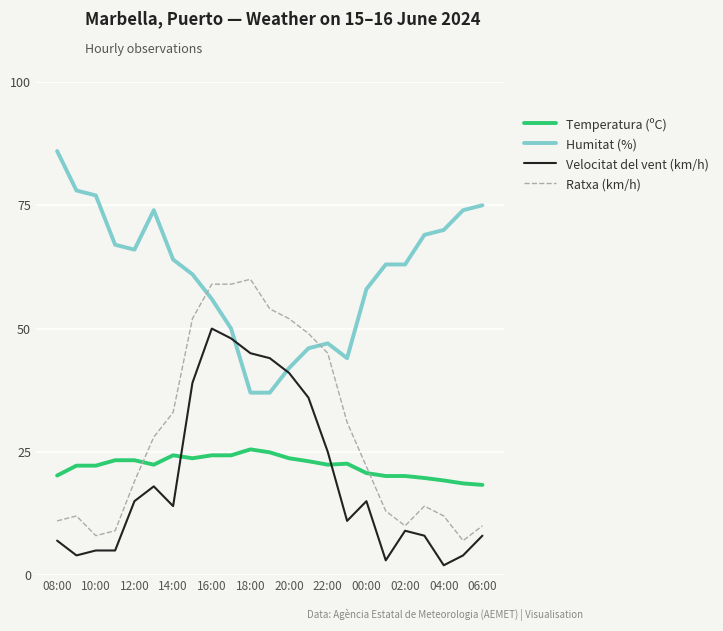

How many lines are shown in the chart?

4